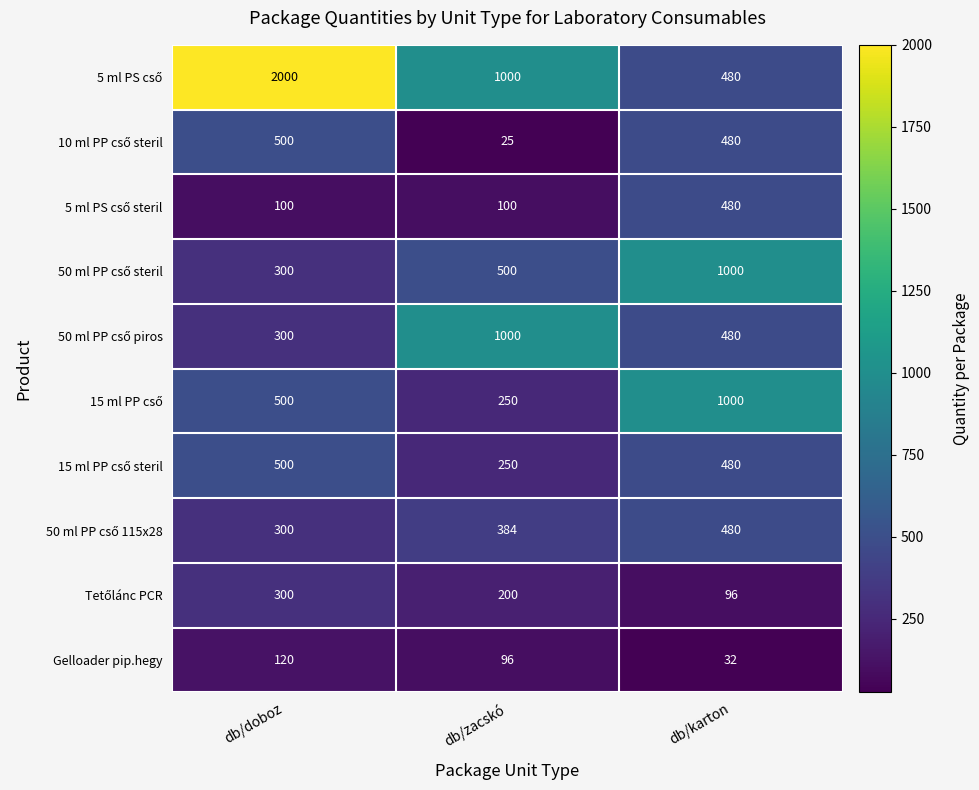

How many distinct data groups are displayed?

10